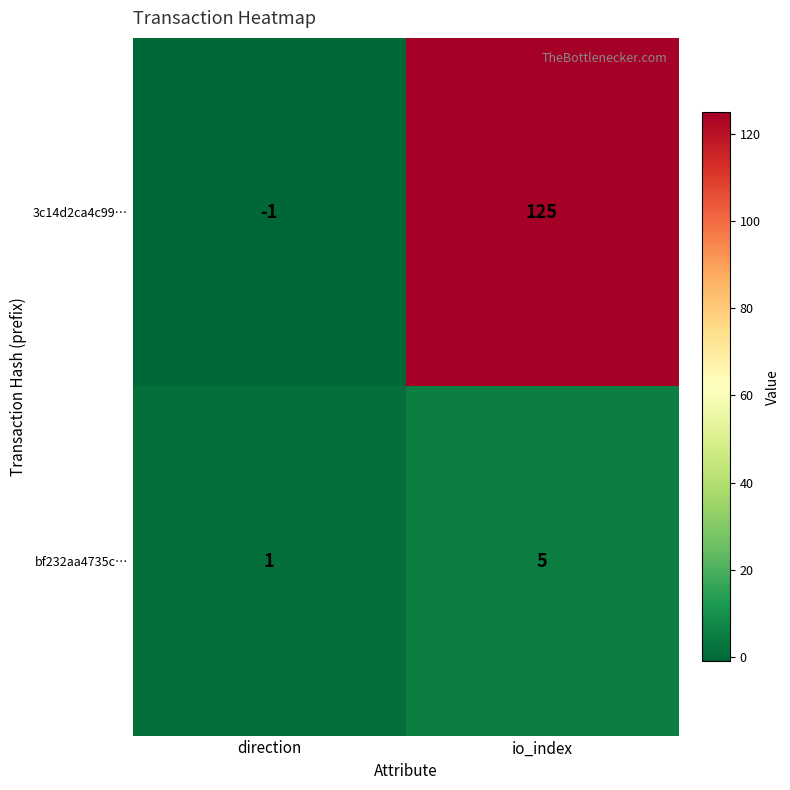

At direction, list the series in order from smallest to largest.

3c14d2ca4c99…, bf232aa4735c…